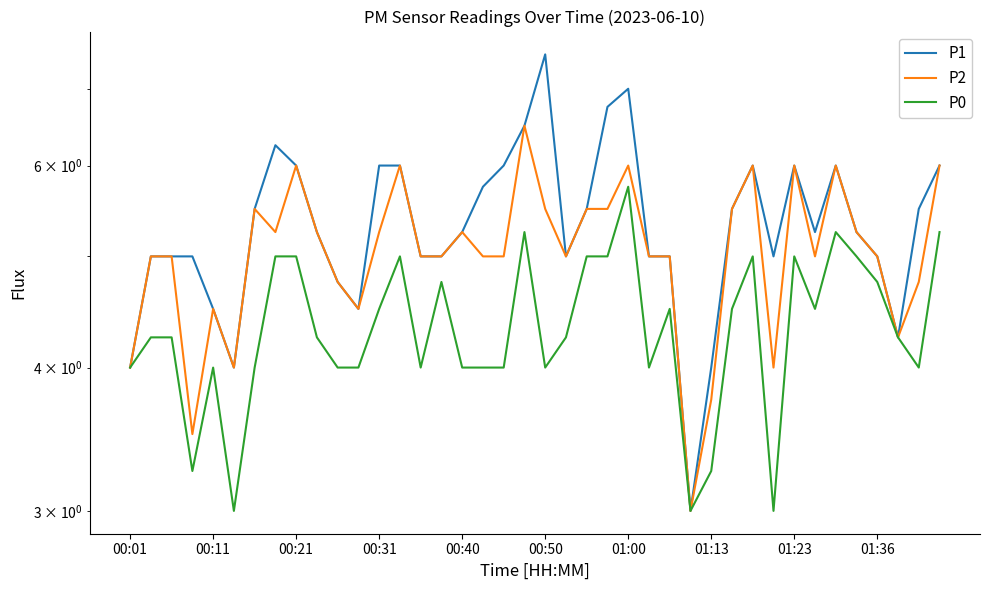

What is the difference between the highest and lowest values at 39?

0.8